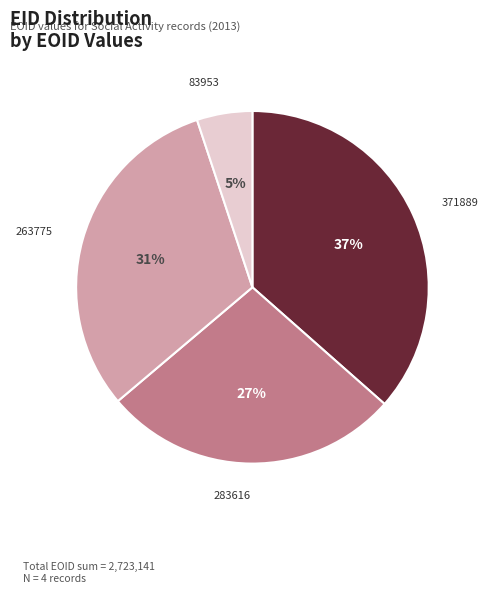

To the nearest percent, what is the average slice percentage?

25%